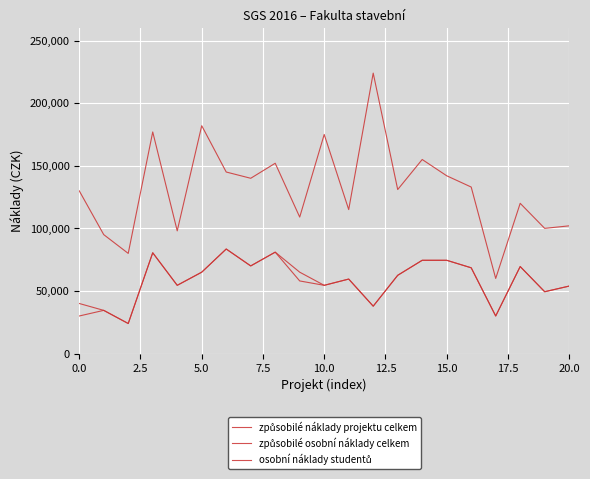

Is this an area chart (filled region under the line)?

No